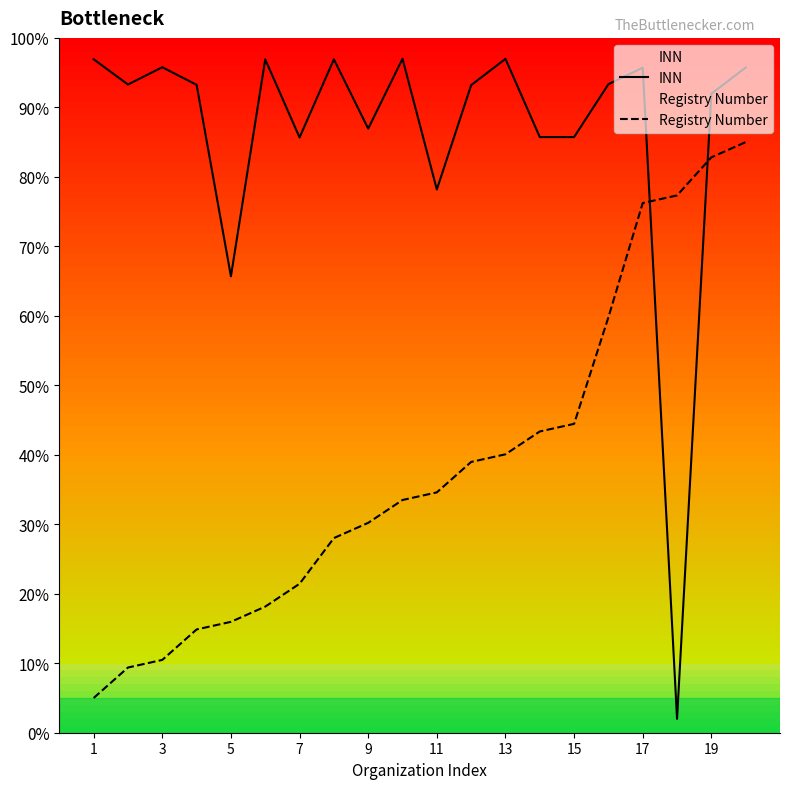

Rank the series by their maximum value, from lowest to highest.

Registry Number, INN